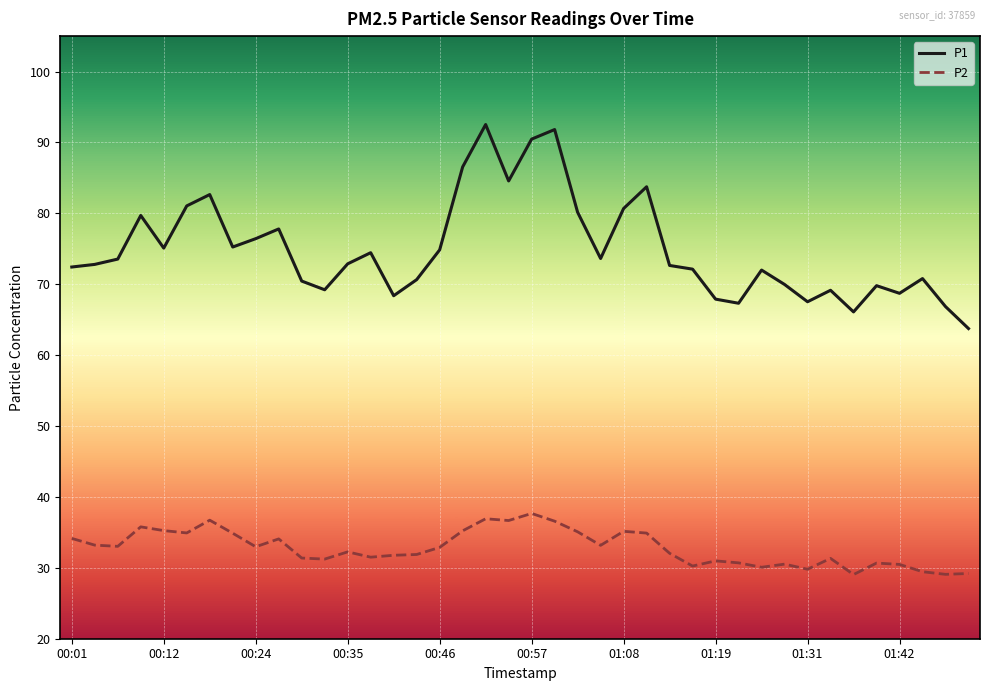

Rank the series by their maximum value, from highest to lowest.

P1, P2